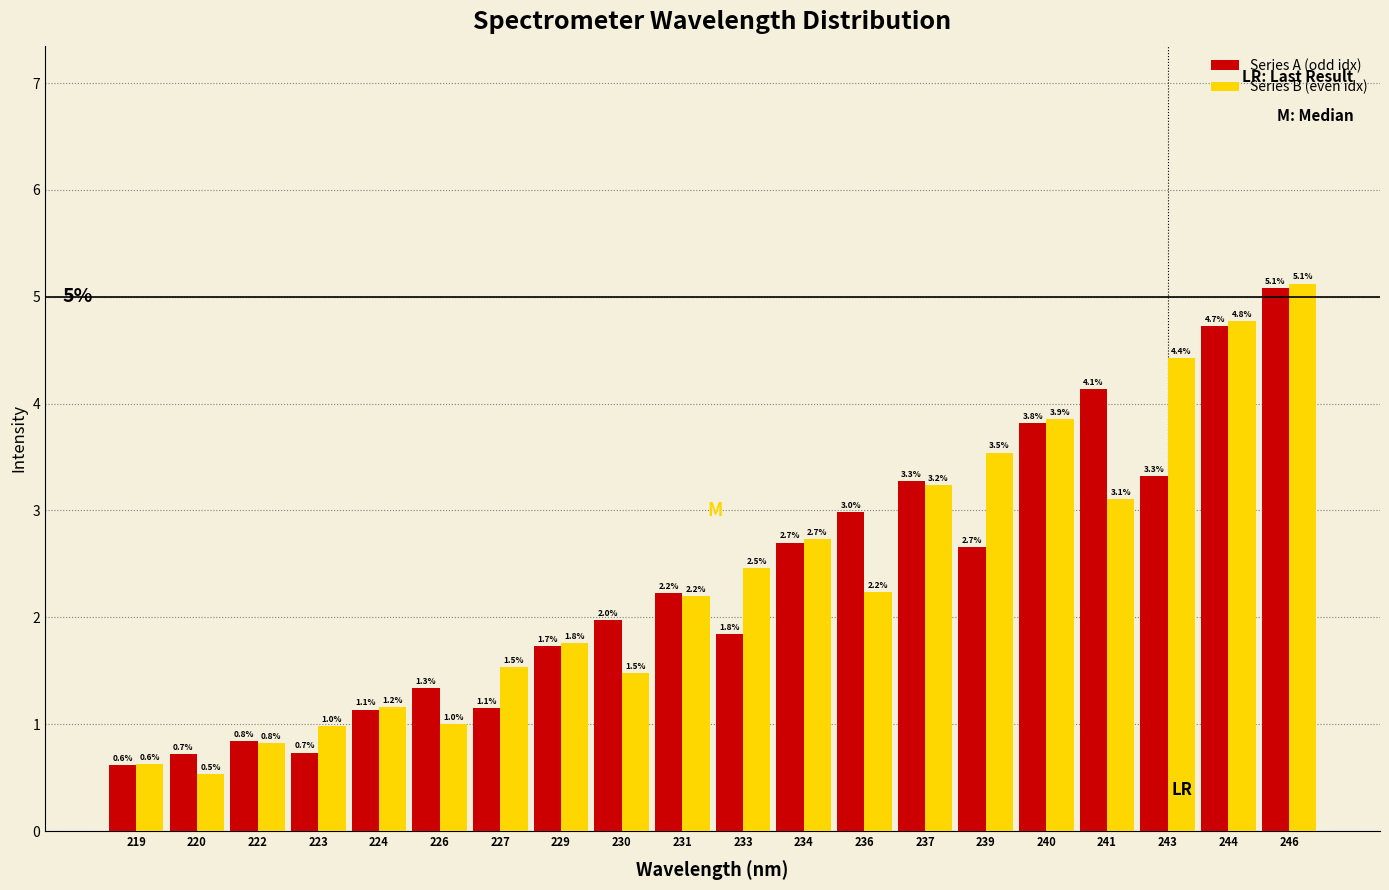

Reading left to right, transcribe all the data shown in this chart.

Series A (odd idx): 219=0.6	220=0.7	222=0.8	223=0.7	224=1.1	226=1.3	227=1.1	229=1.7	230=2.0	231=2.2	233=1.8	234=2.7	236=3.0	237=3.3	239=2.7	240=3.8	241=4.1	243=3.3	244=4.7	246=5.1
Series B (even idx): 219=0.6	220=0.5	222=0.8	223=1.0	224=1.2	226=1.0	227=1.5	229=1.8	230=1.5	231=2.2	233=2.5	234=2.7	236=2.2	237=3.2	239=3.5	240=3.9	241=3.1	243=4.4	244=4.8	246=5.1